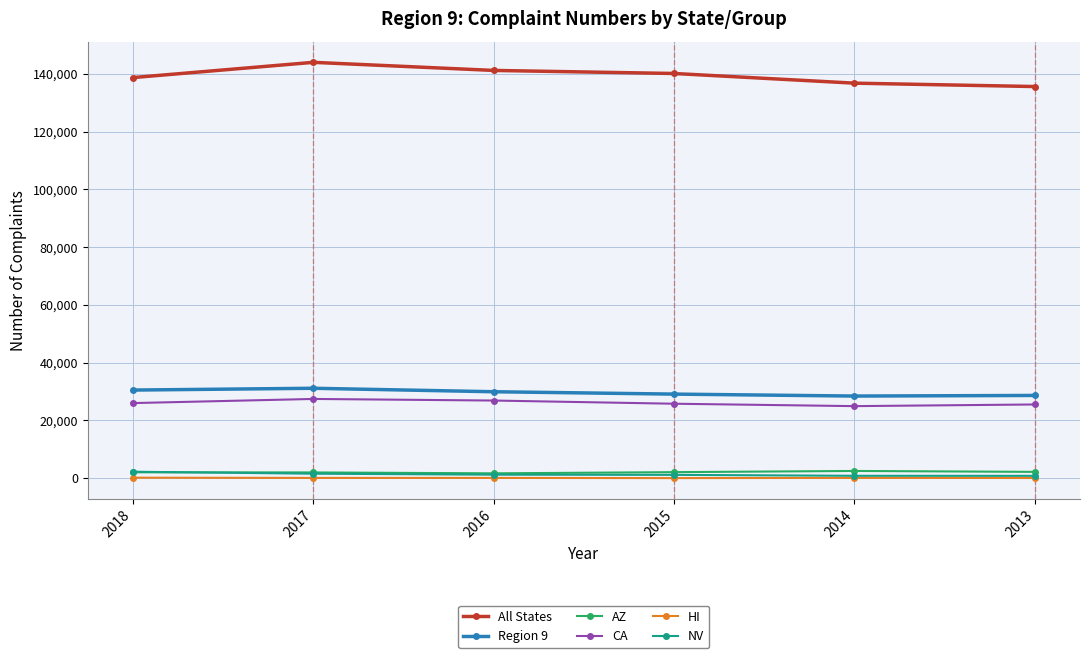

Is the value of HI at 2015 greater than the value of CA at 2017?

No